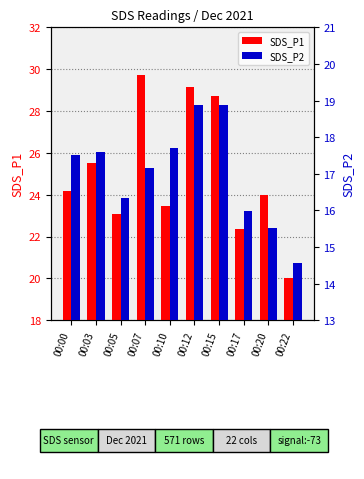

What is the minimum value for SDS_P1?

20.0